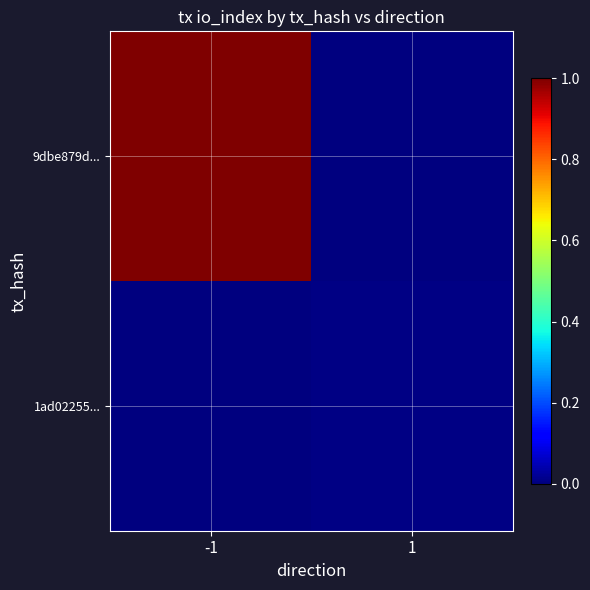

Which has a higher value, -1 or 1?

-1